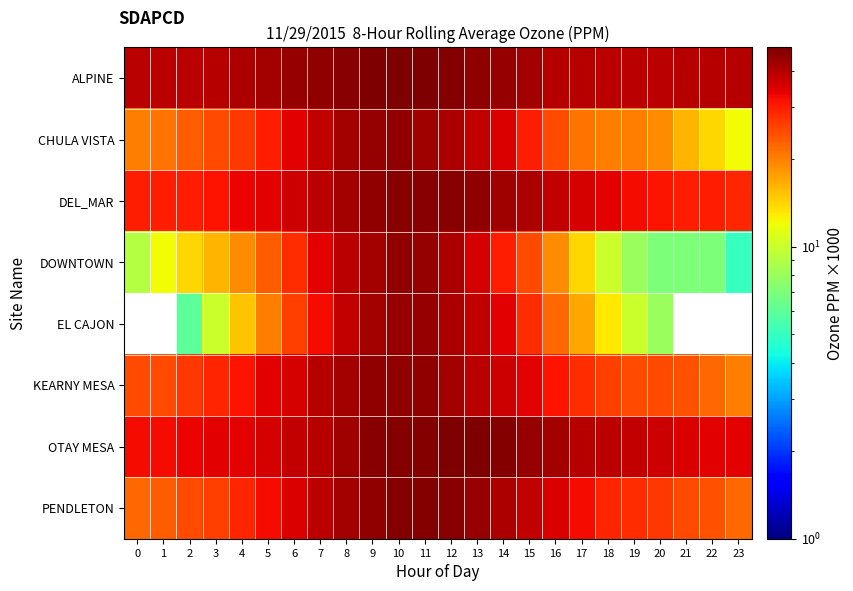

What is the difference between the maximum and minimum values in the ALPINE series?

9.0